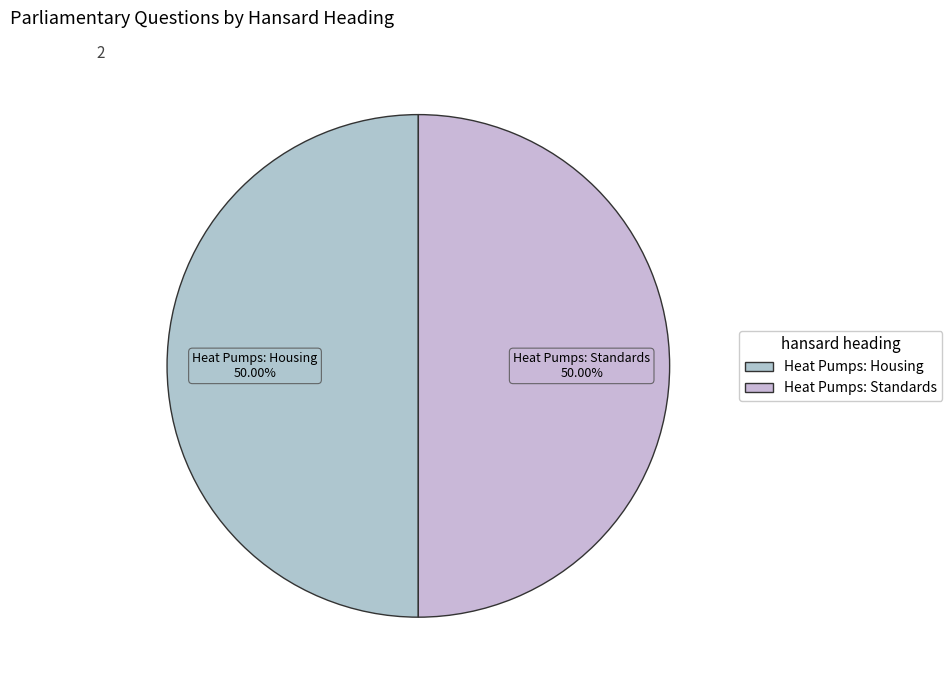

Is it true that Heat Pumps: Housing is 50% of the pie?

True